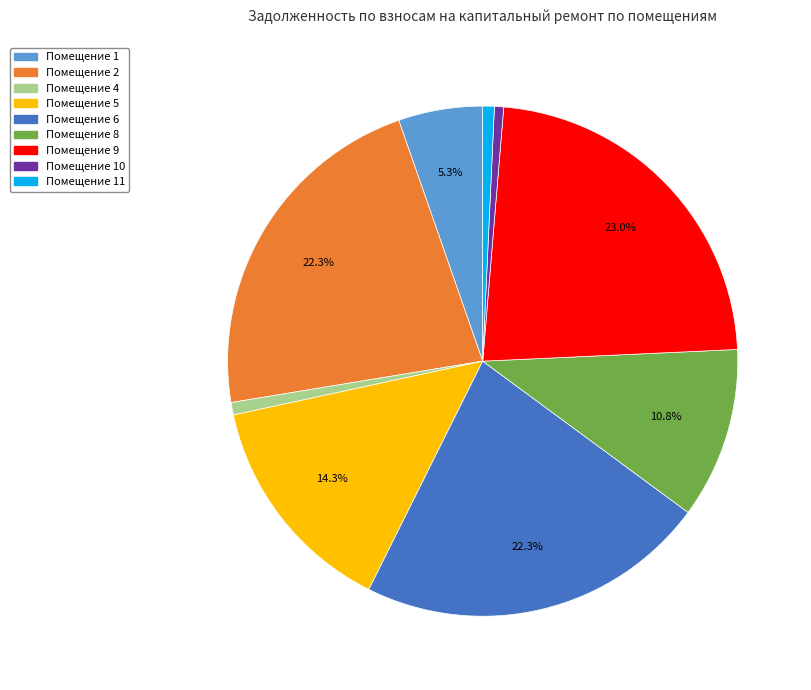

Does any single category account for the majority?

No